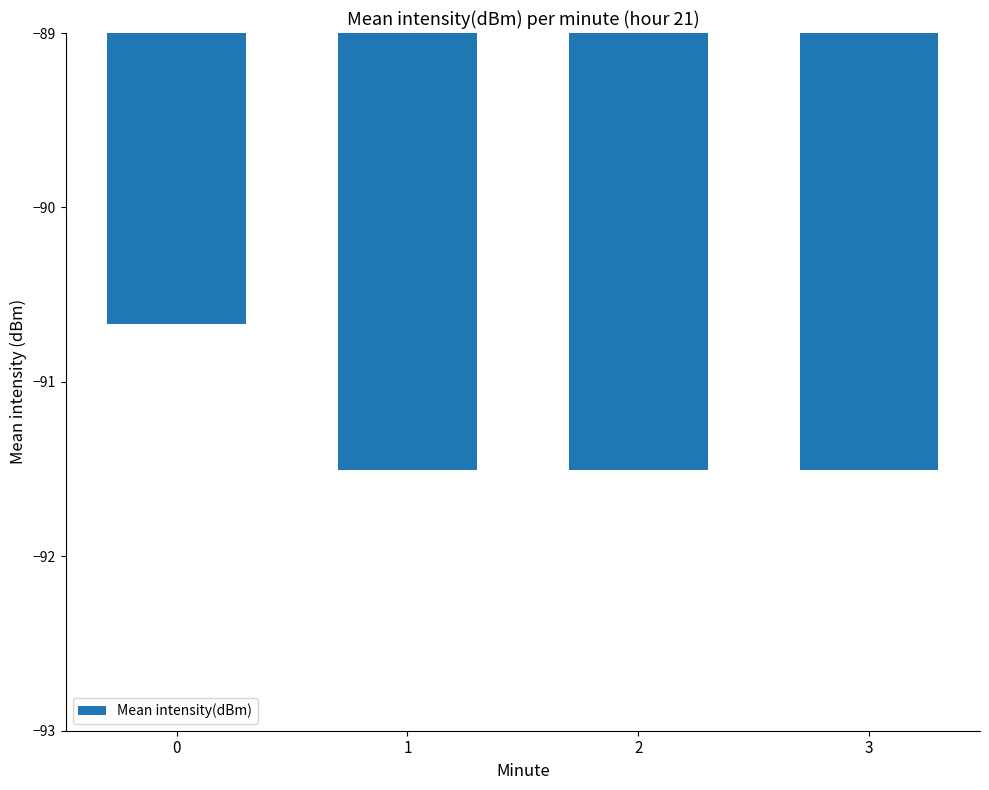

What is the difference between the values at 2 and 0?

0.8